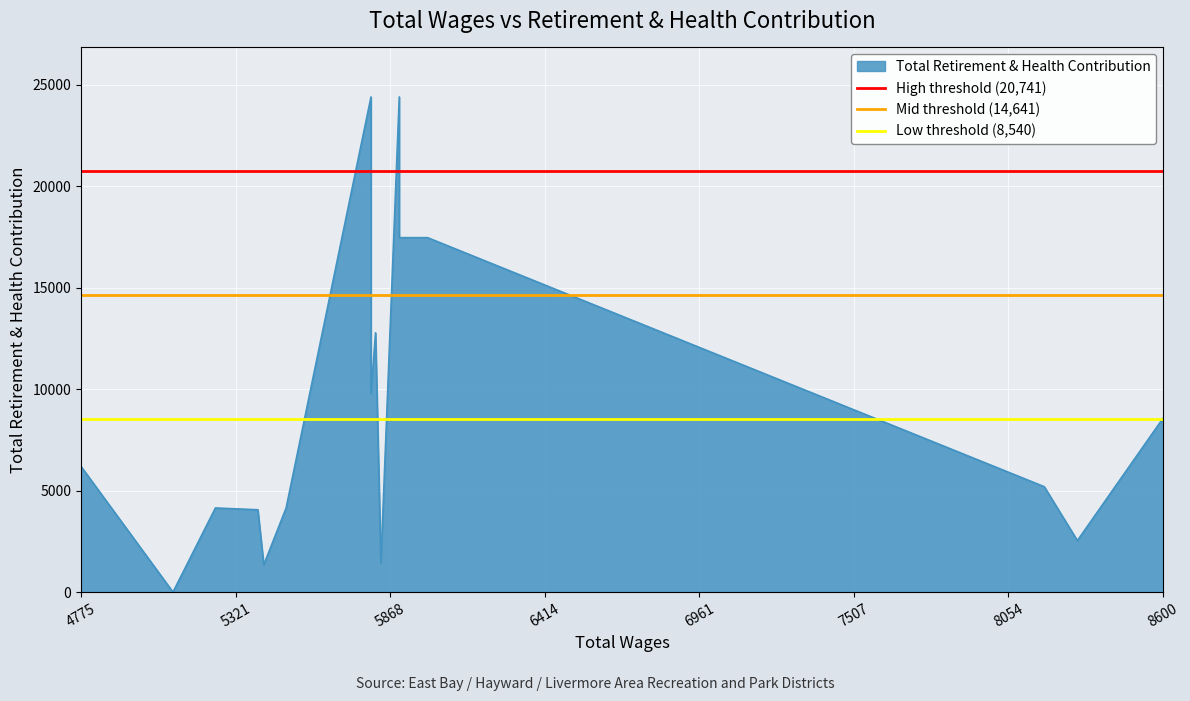

What is the maximum value for Low threshold (8,540)?

8540.7